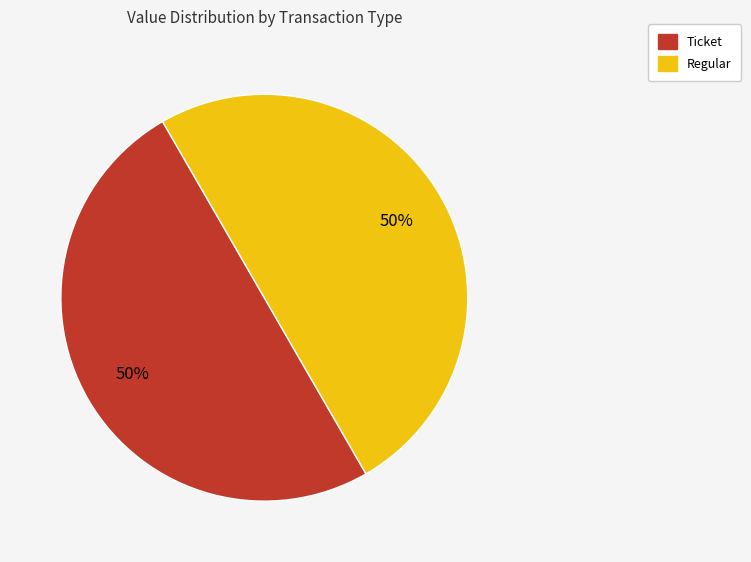

Is it true that Ticket is 63% of the pie?

False